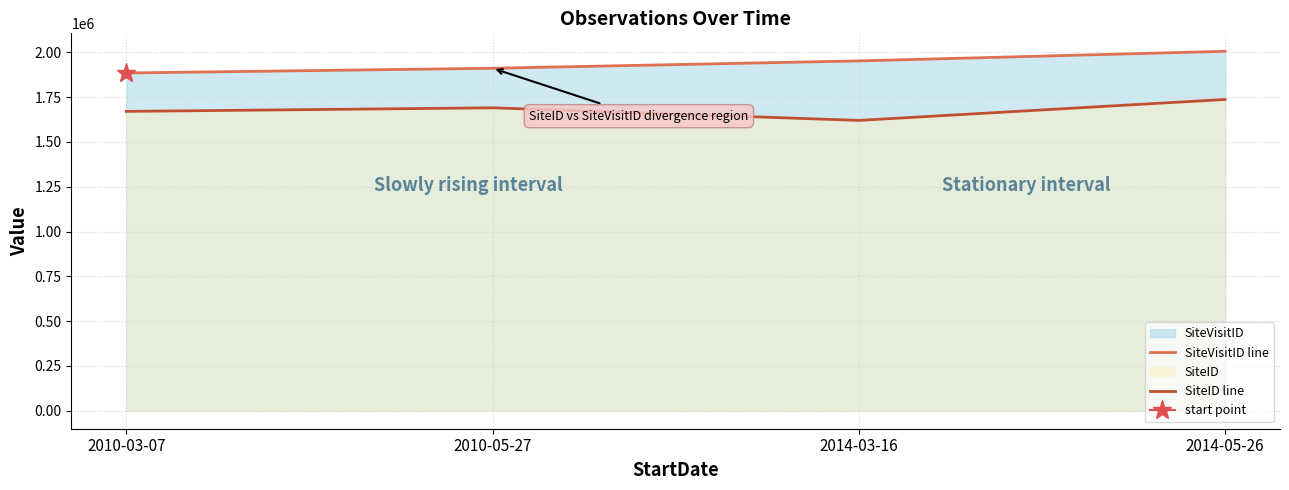

How many lines are shown in the chart?

2